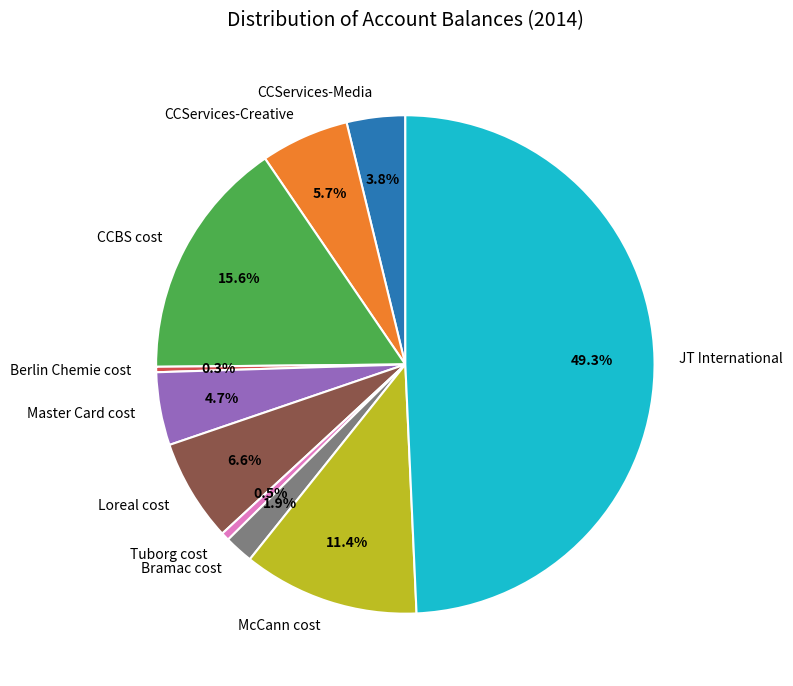

What is the largest slice in the pie chart?

JT International